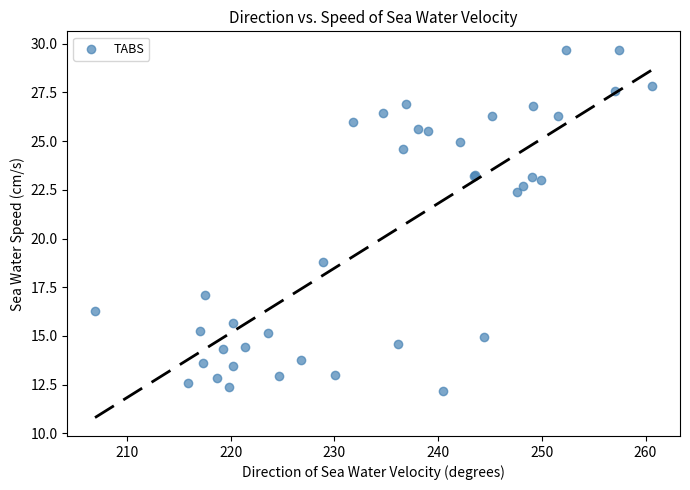

What Y value in the scatter plot is closest to 20?

18.8